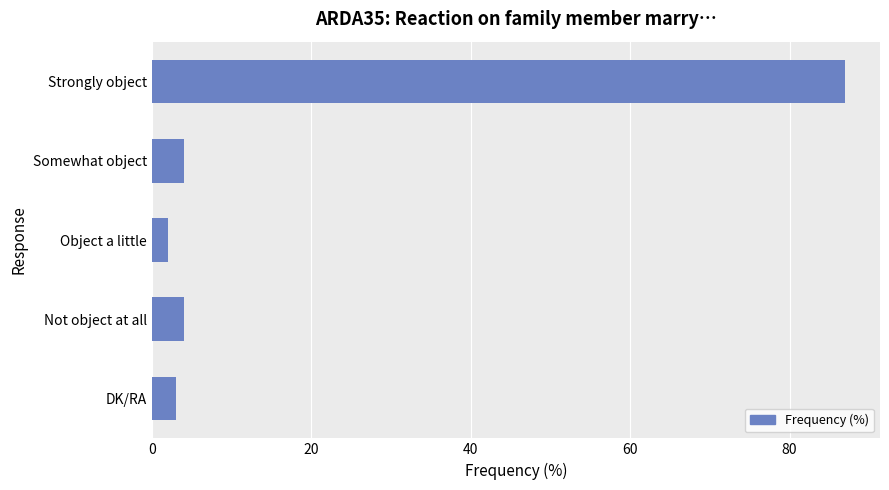

Does the chart contain stacked bars?

No